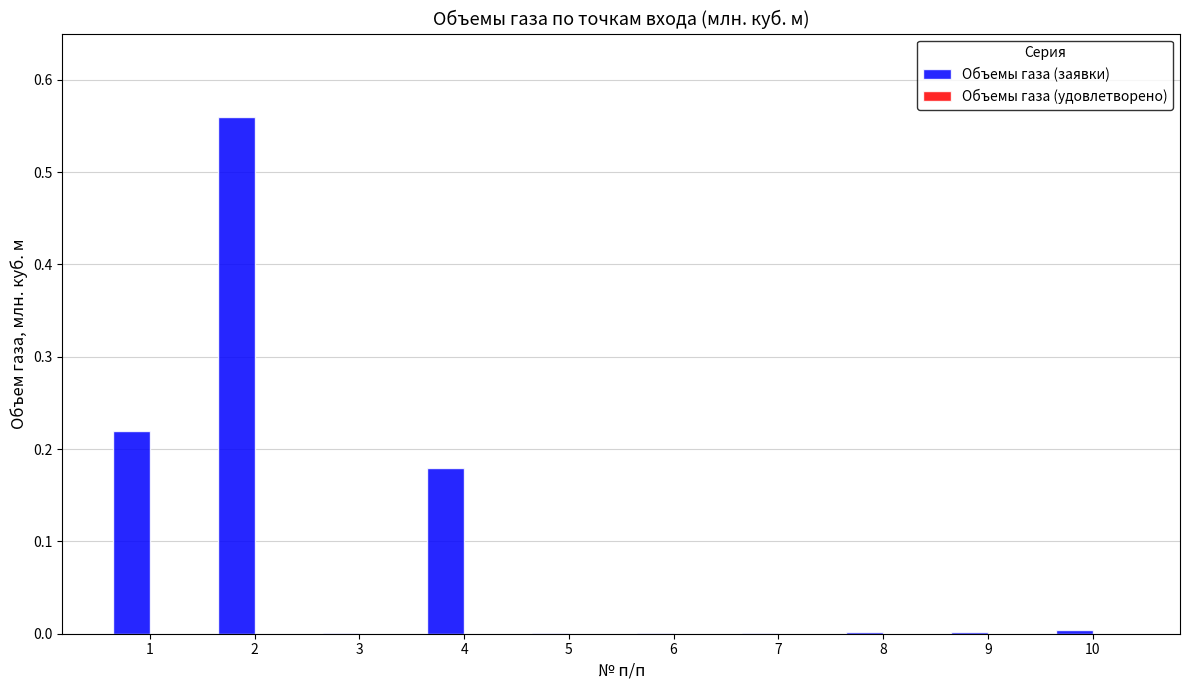

What is the sum of all values?

1.0